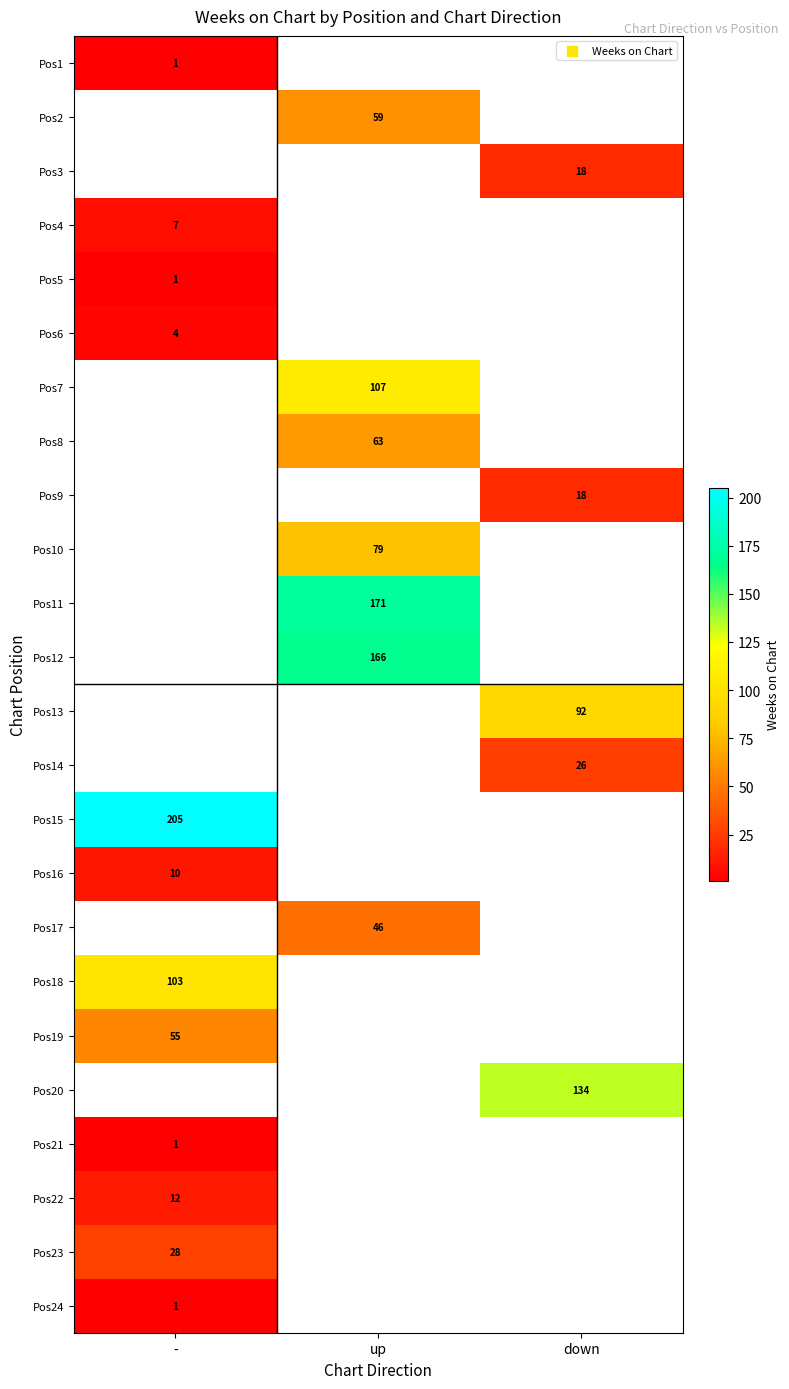

Is it true that Pos4 equals 2 at -?

False